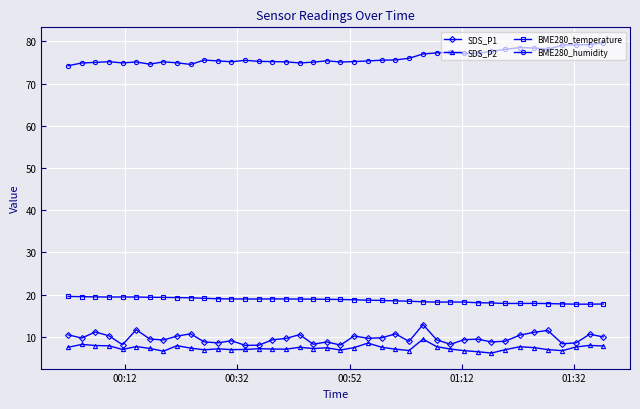

What is the sum of all BME280_temperature values?

748.4